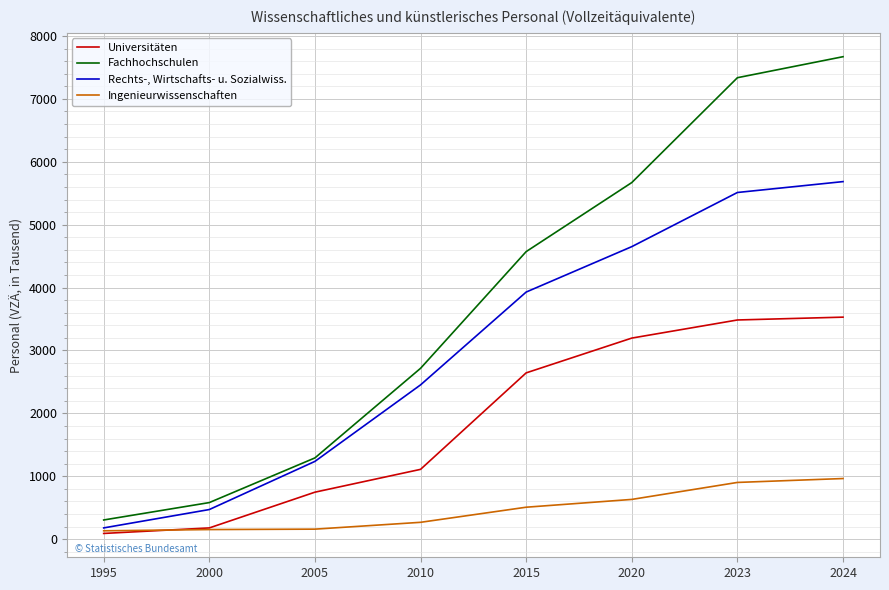

Which category has the highest value across all series?

2024